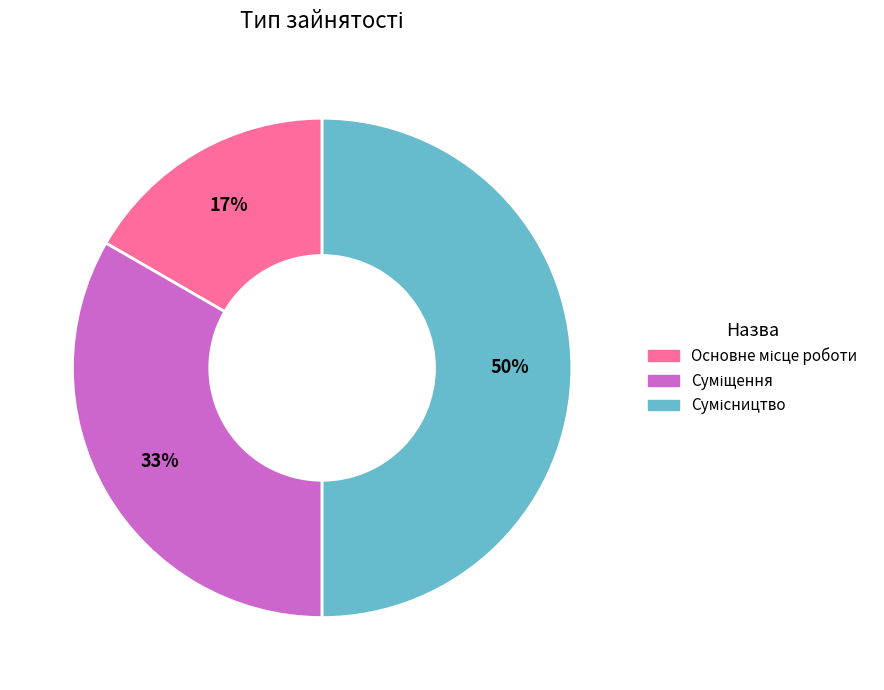

To the nearest percent, what is the average slice percentage?

33%